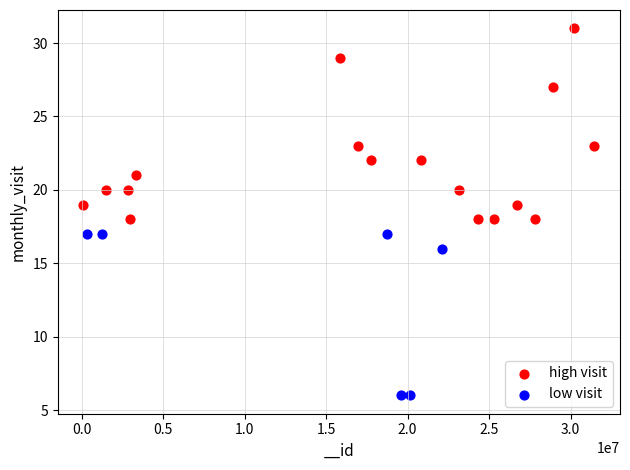

Which series reaches the minimum Y coordinate?

low visit